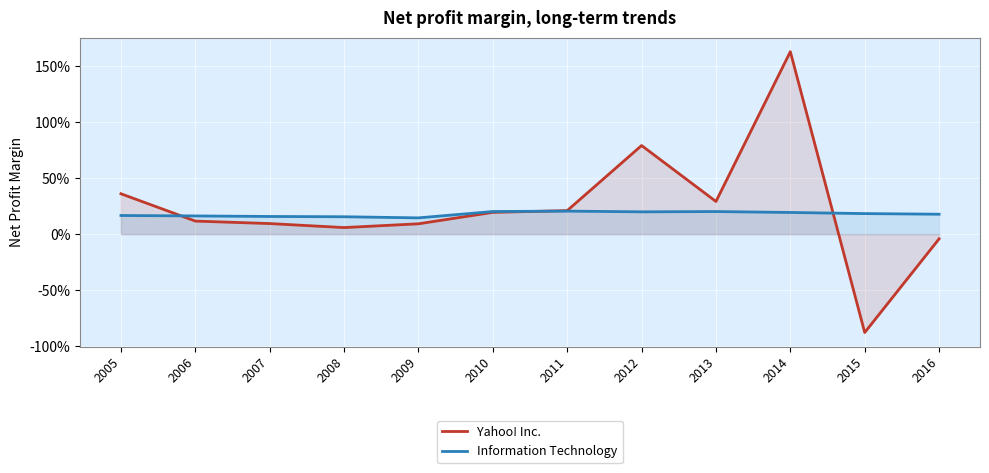

At which category is the sum across all series the highest?

2014